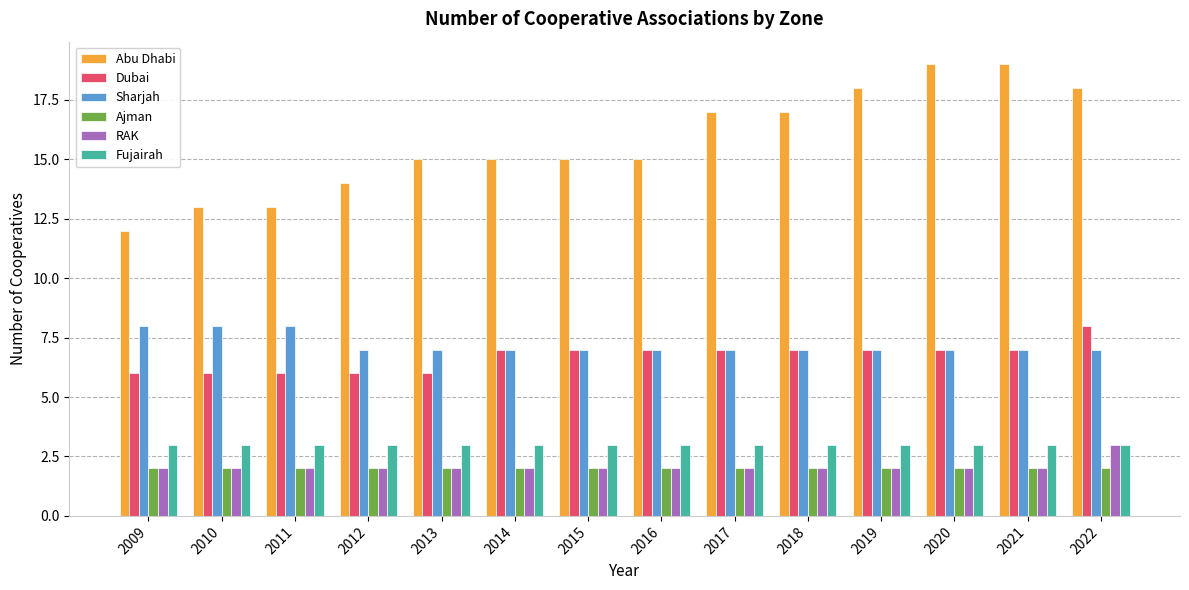

What are all the series names shown in the legend?

Abu Dhabi, Dubai, Sharjah, Ajman, RAK, Fujairah